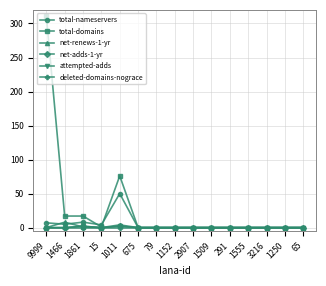

What is the label of the 2nd point from the left?

1466